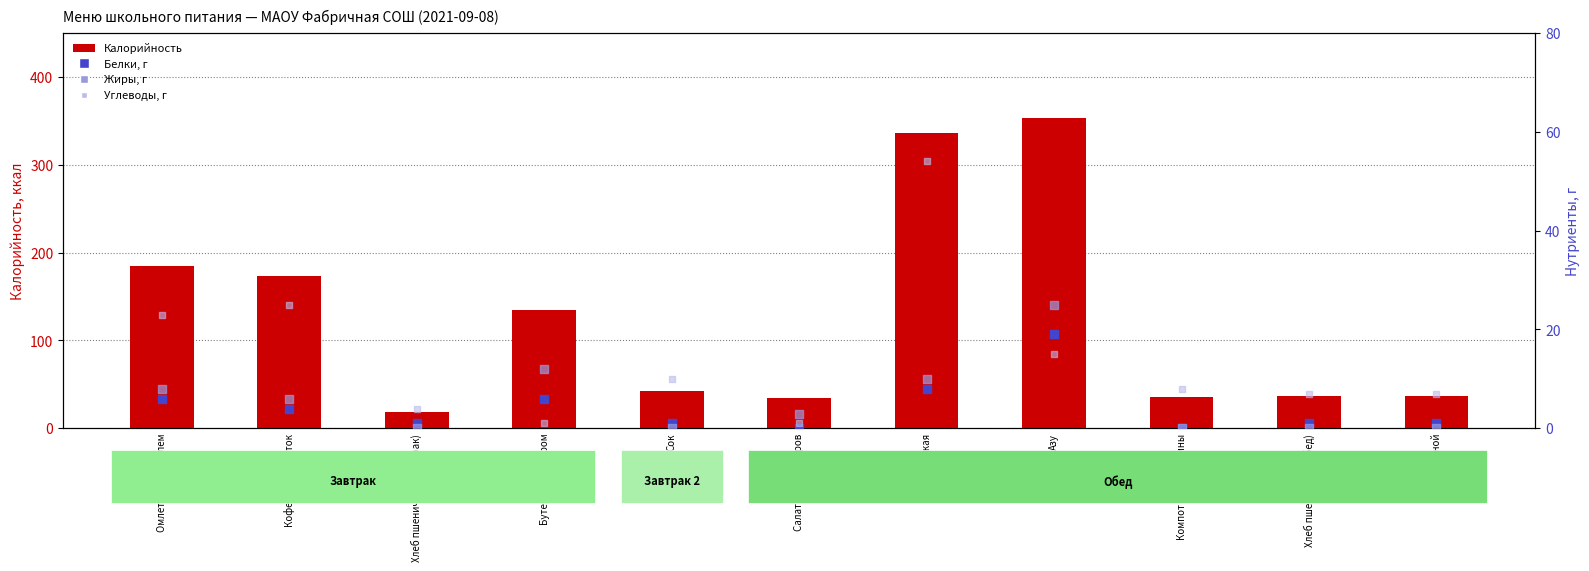

Which series has the largest Y range (max minus min)?

Калорийность